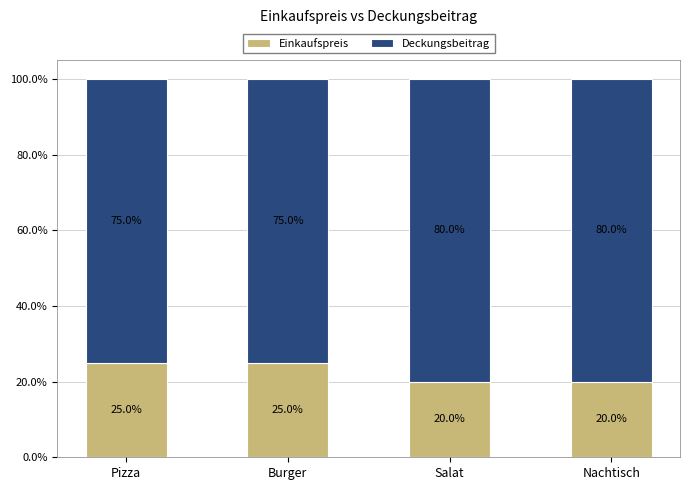

Reading left to right, what are the values for Einkaufspreis?

Pizza=25	Burger=25	Salat=20	Nachtisch=20